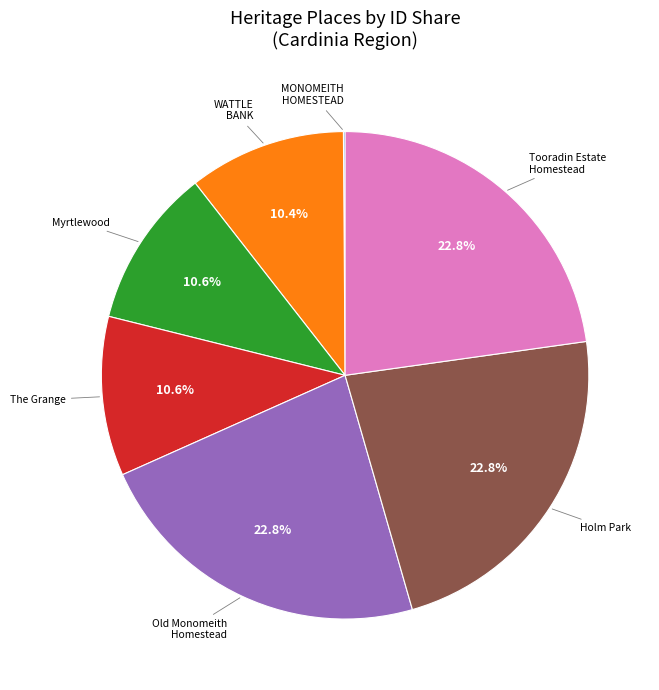

Combined, what portion of the pie is Myrtlewood and WATTLE BANK?

21.0%